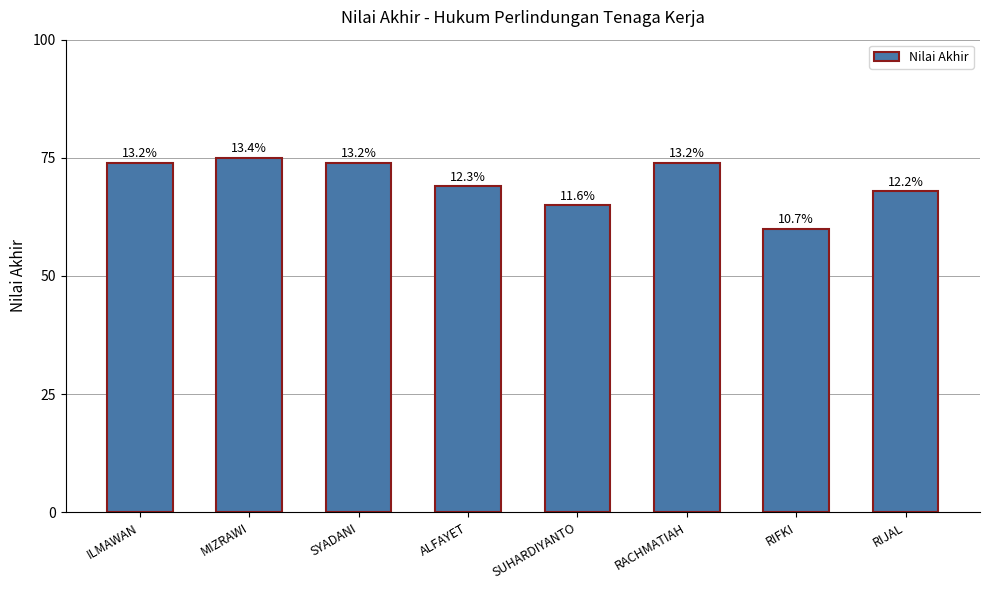

How many bars are there in total?

8